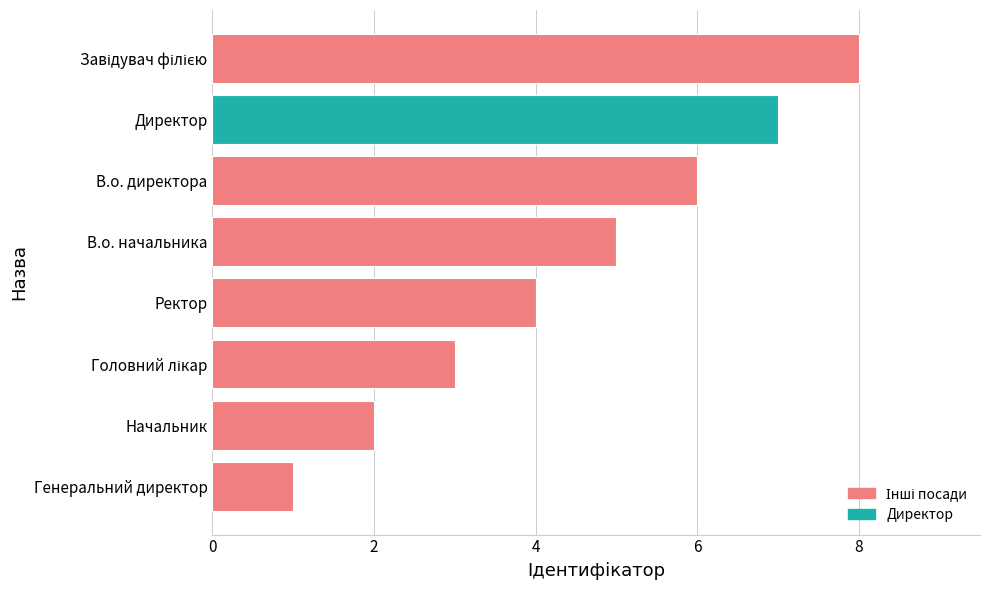

Is it true that the value at Ректор is 3?

False